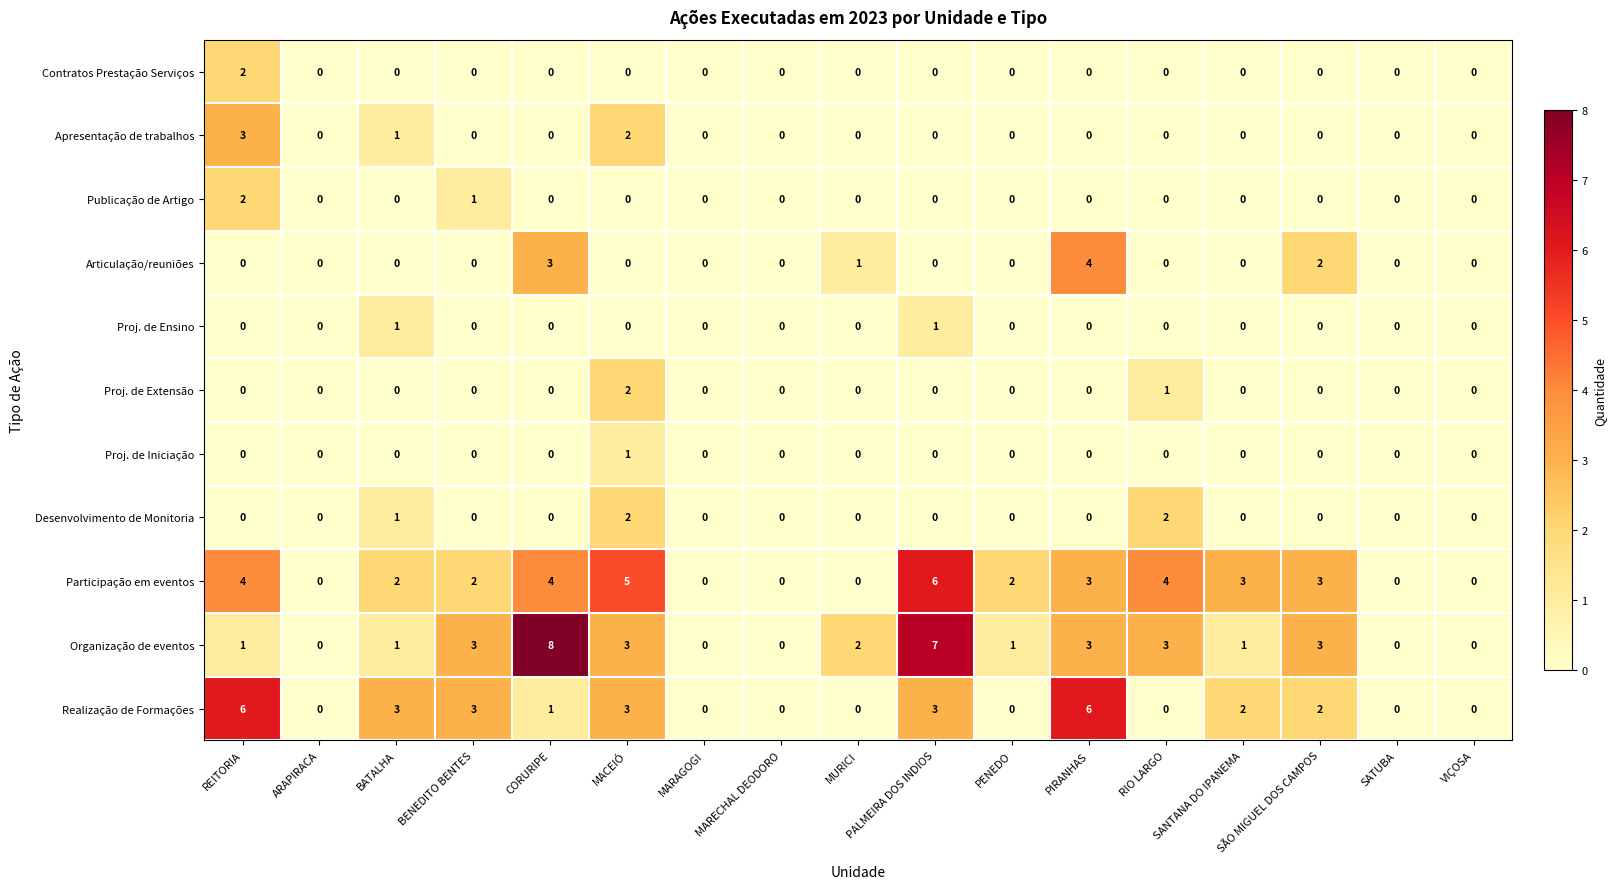

Which series has the largest total across all categories?

Participação em eventos